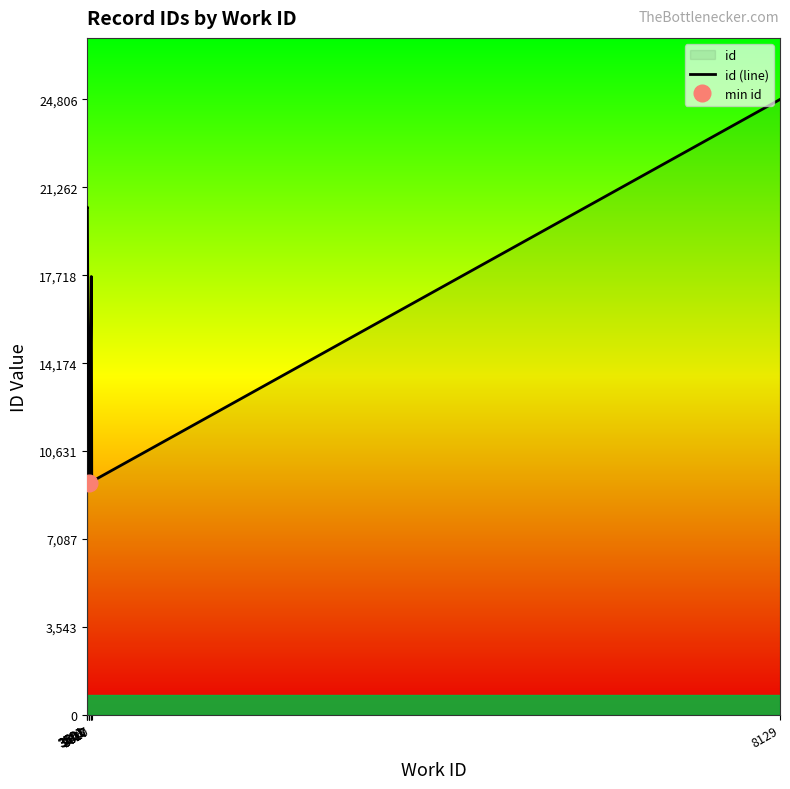

True or false: the data shows 20463 at 3591.

True